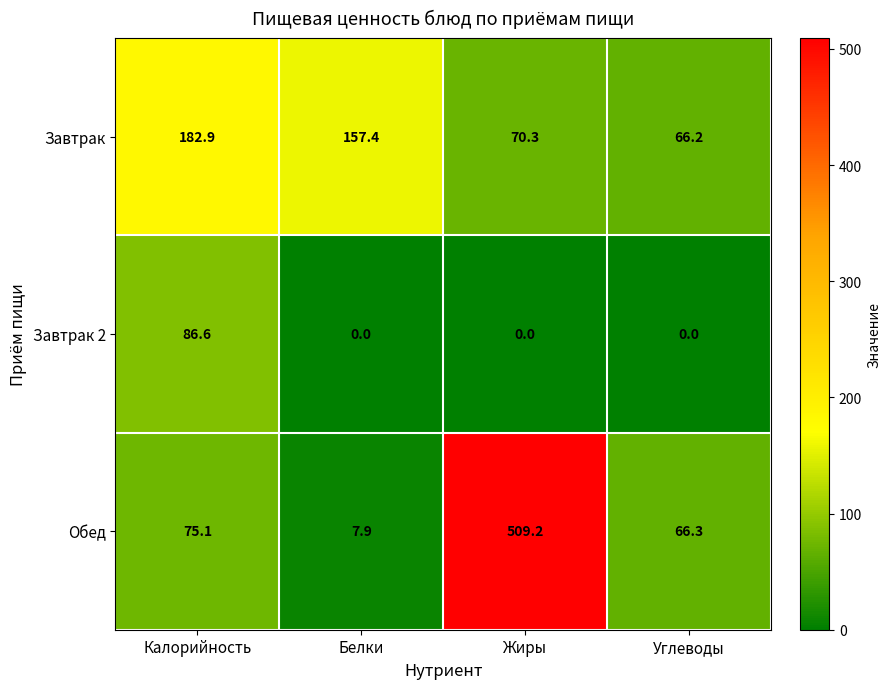

Rank the series by their average value, from lowest to highest.

Завтрак 2, Завтрак, Обед